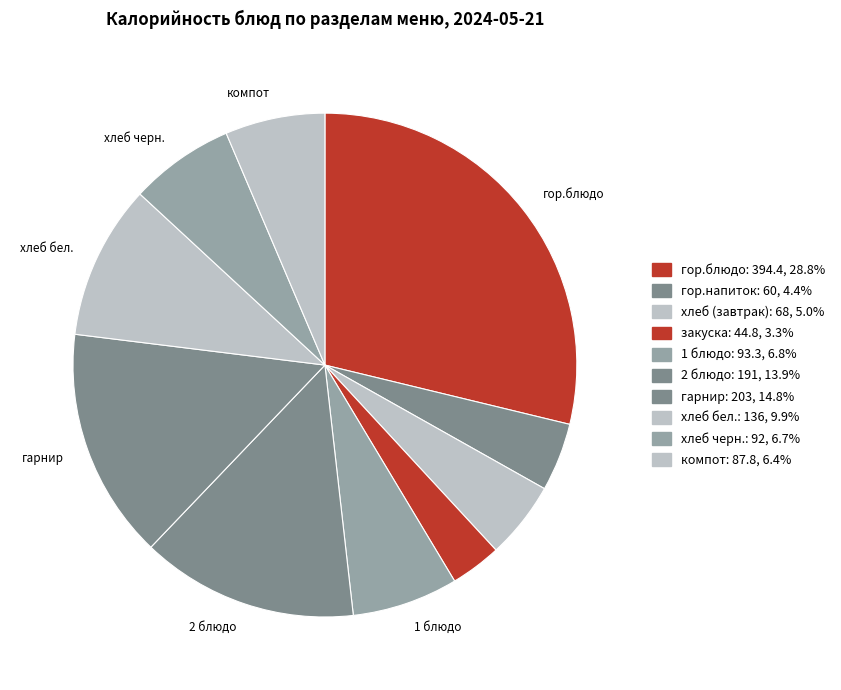

What percentage is NOT represented by гарнир?

85.2%